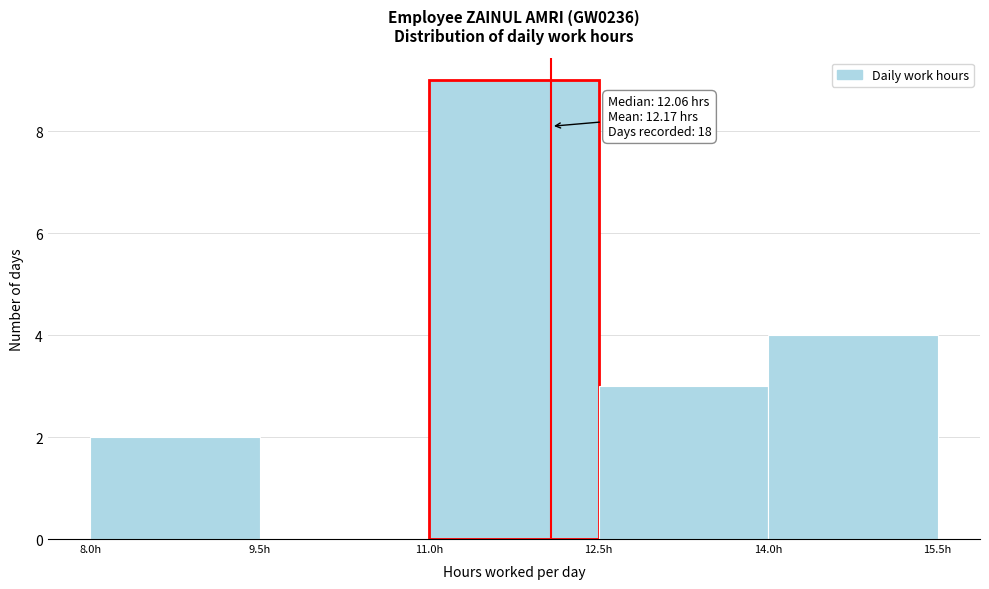

Which range on the x-axis has the tallest bar?

11.0 to 12.5